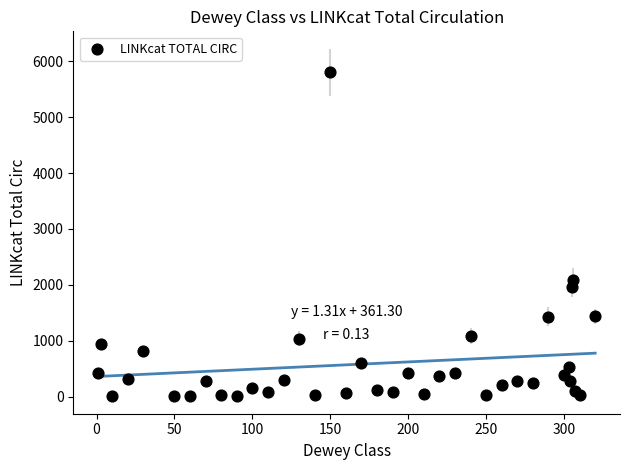

What Y value in the scatter plot is closest to 2905?

2094